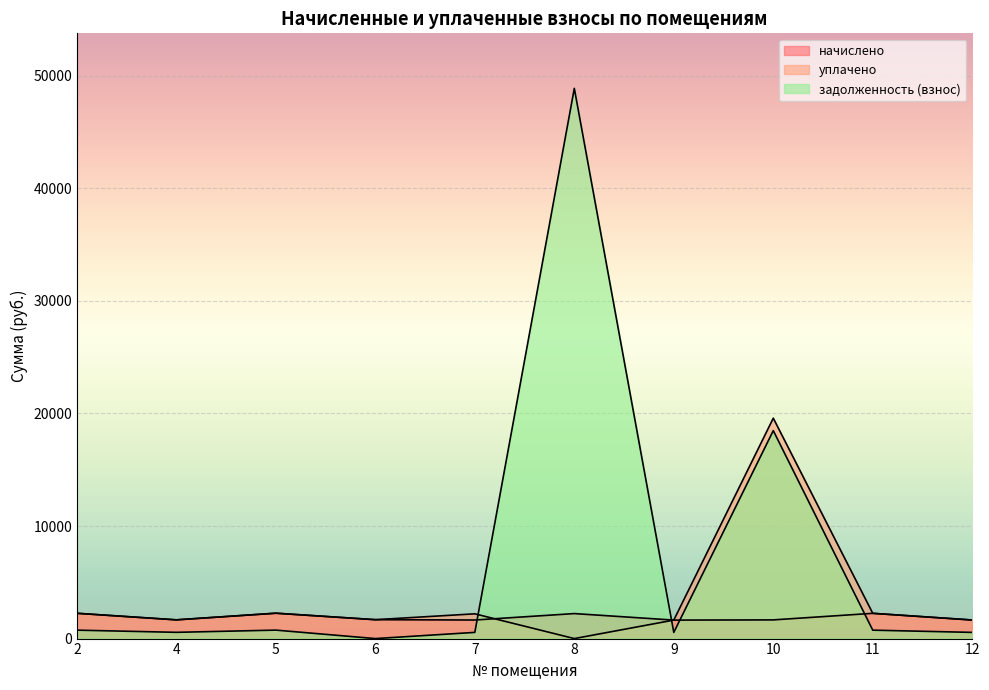

Which series has the largest total across all categories?

задолженность (взнос)